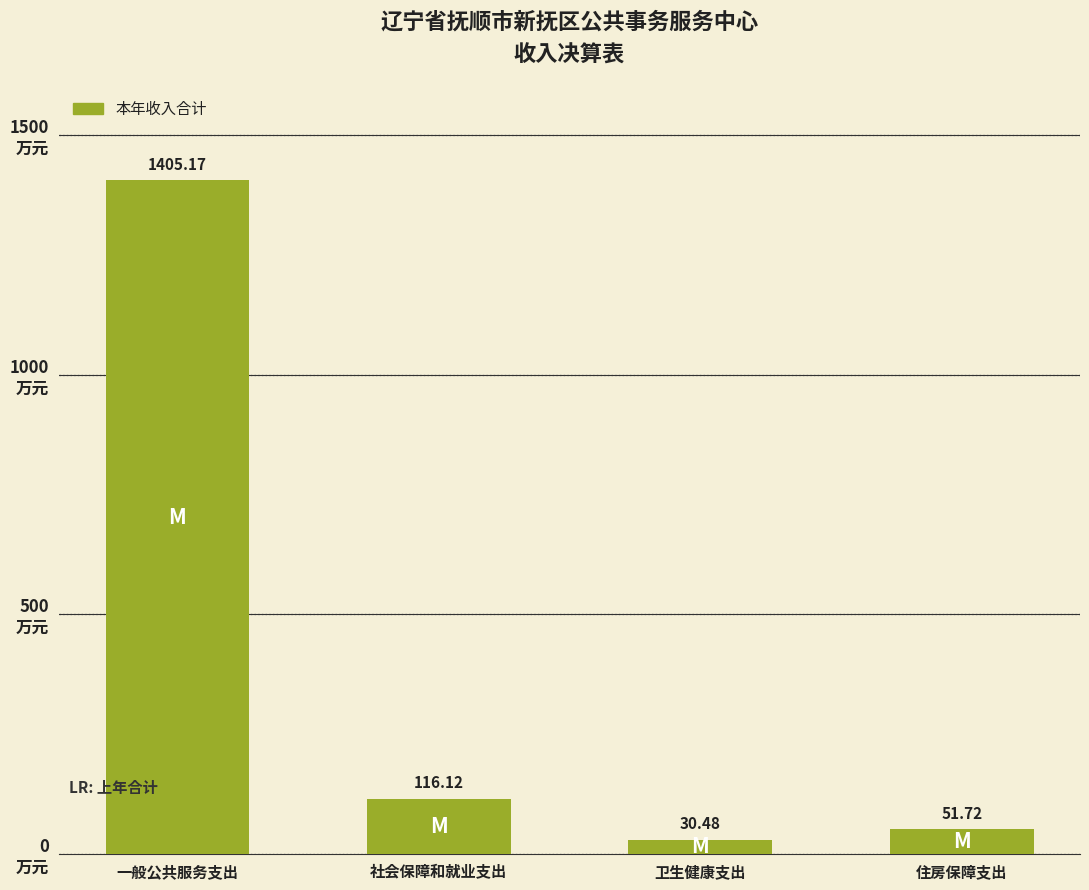

What is the change in value from 社会保障和就业支出 to 卫生健康支出?

-85.6